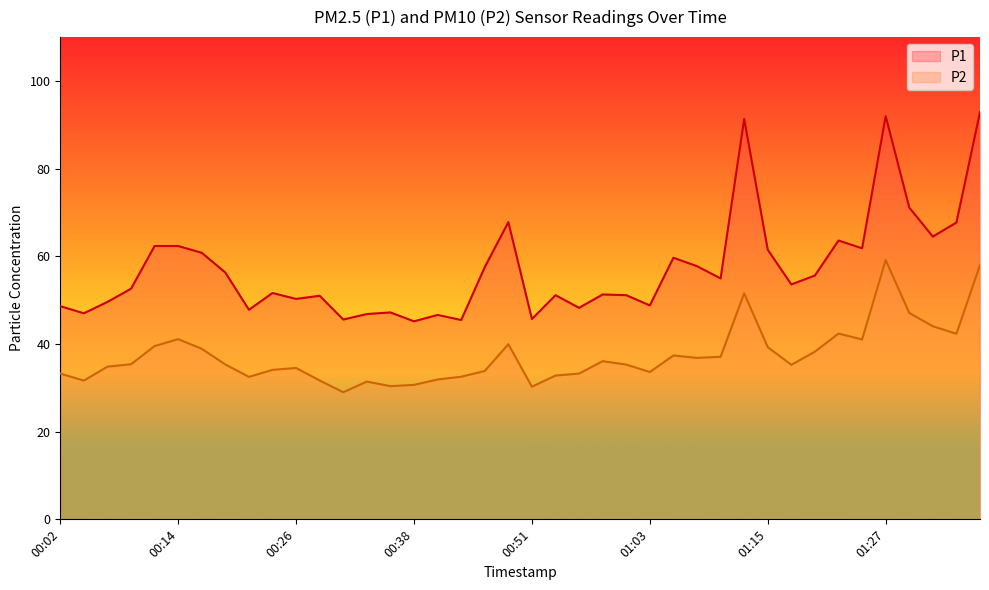

At which label does P2 first exceed 35?

00:09